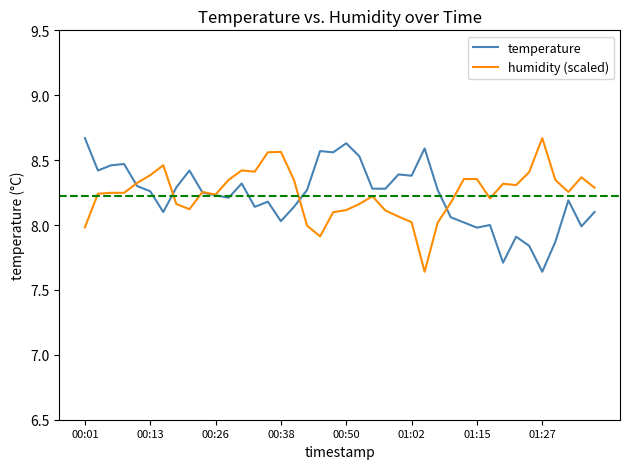

True or false: humidity (scaled) and temperature intersect in this chart.

True